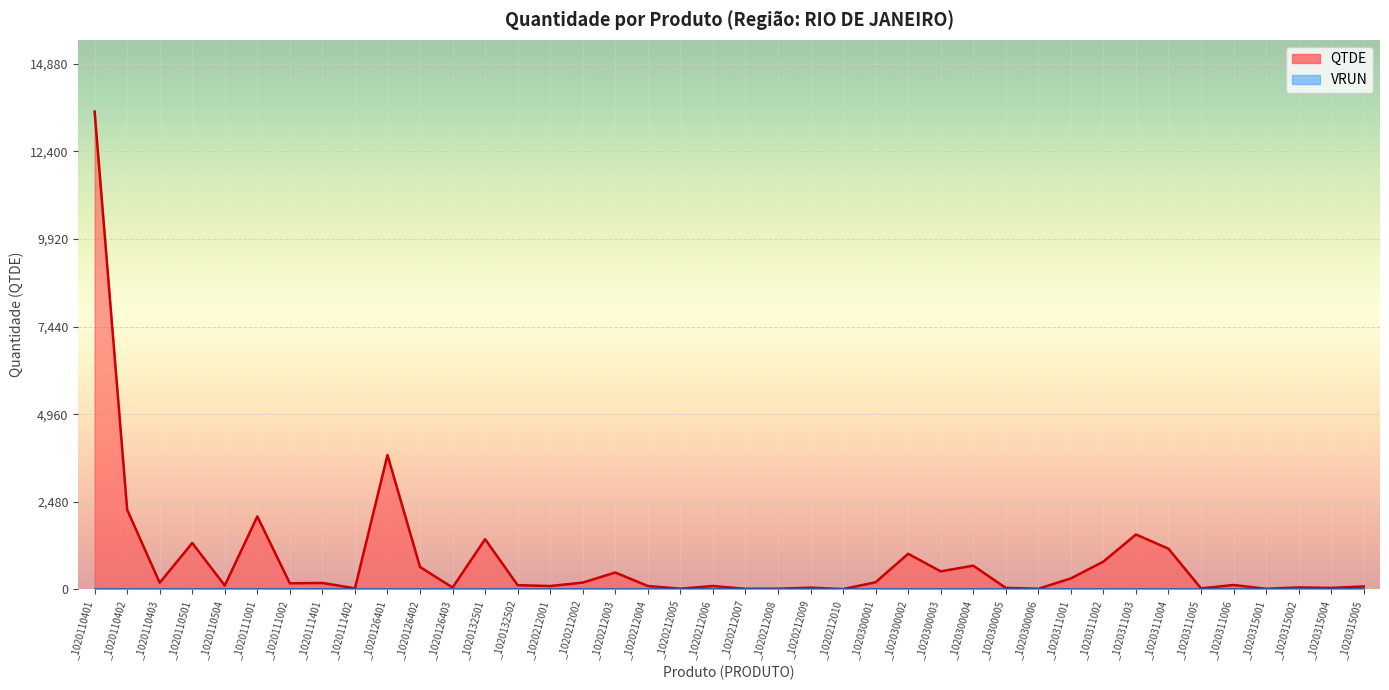

Is it true that the value at _1020212004 is 132.2?

False